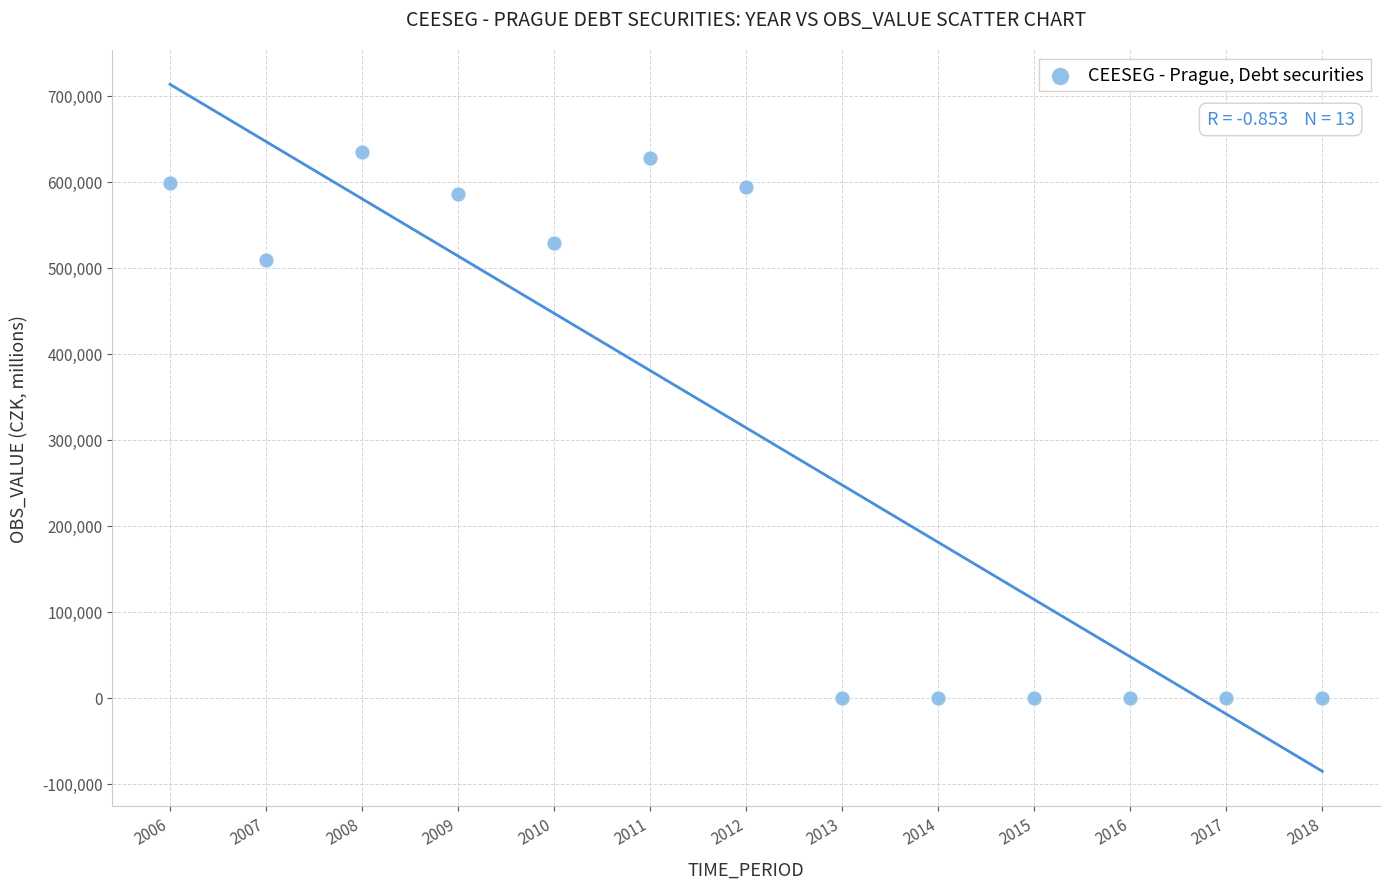

What is the range of Y values (max minus min)?

634251.4